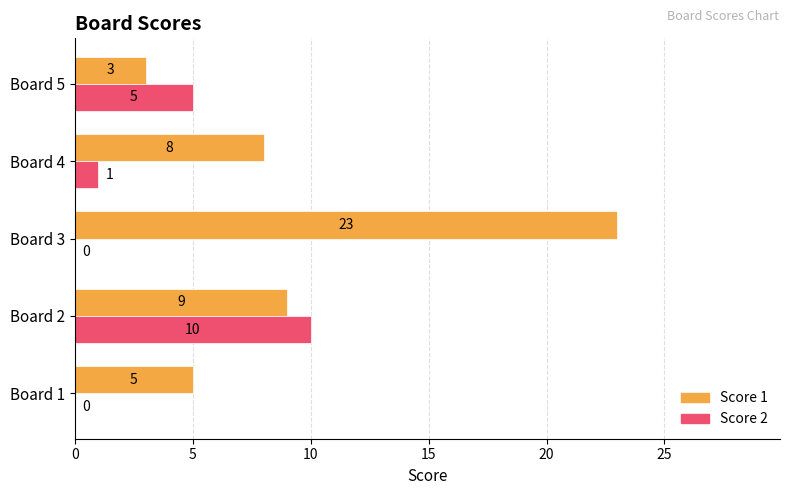

Read the Score 1 value at Board 4, to the nearest 5.

10